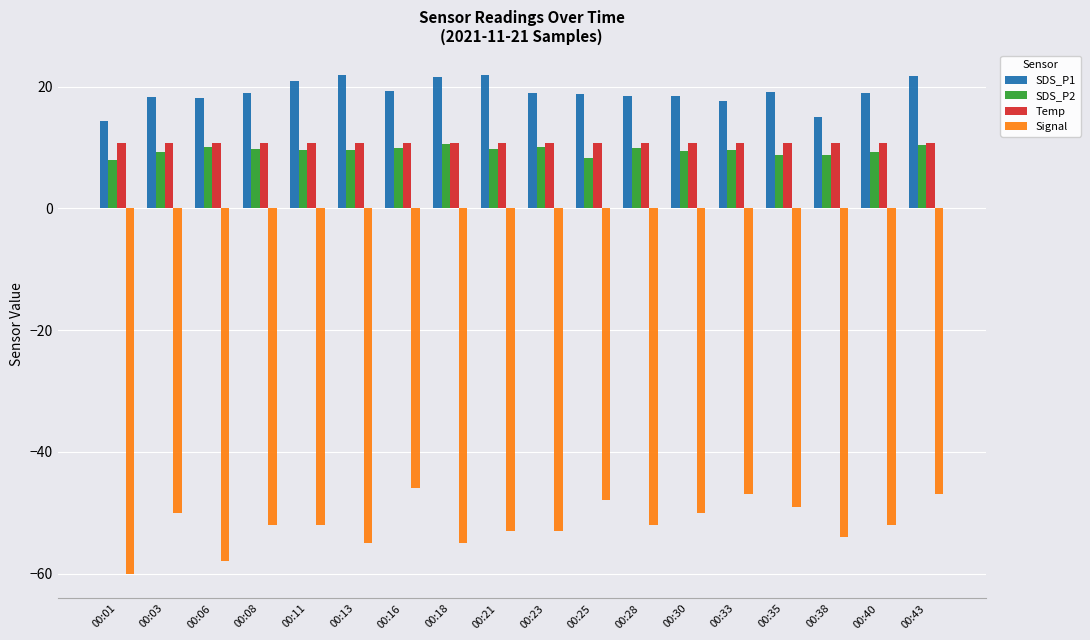

Is it true that Signal equals -52.0 at 00:11?

True